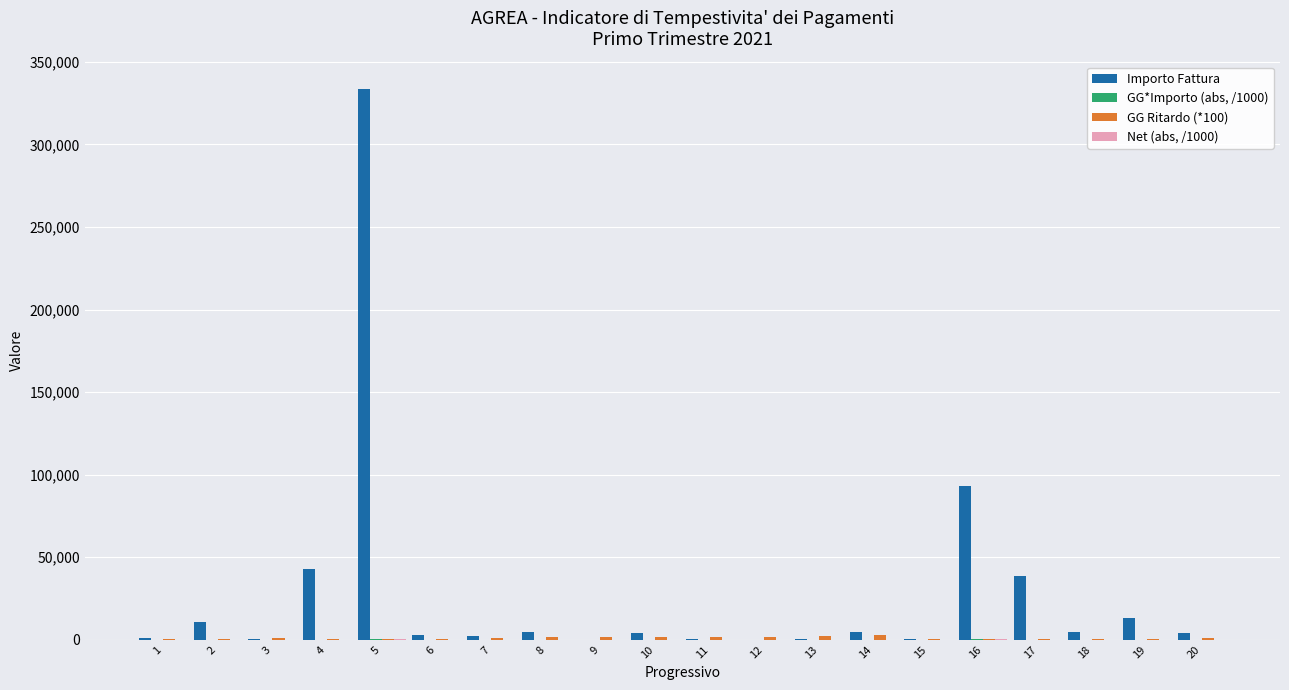

What is the greatest value displayed?

333588.7